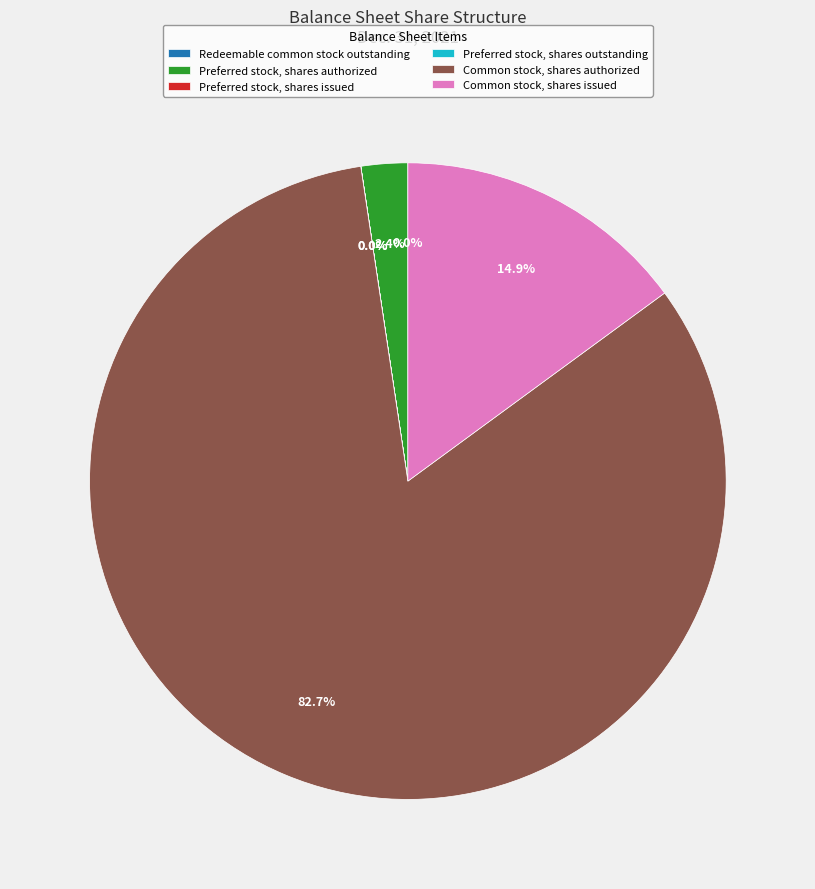

Is there any slice that represents more than half of the pie?

Yes